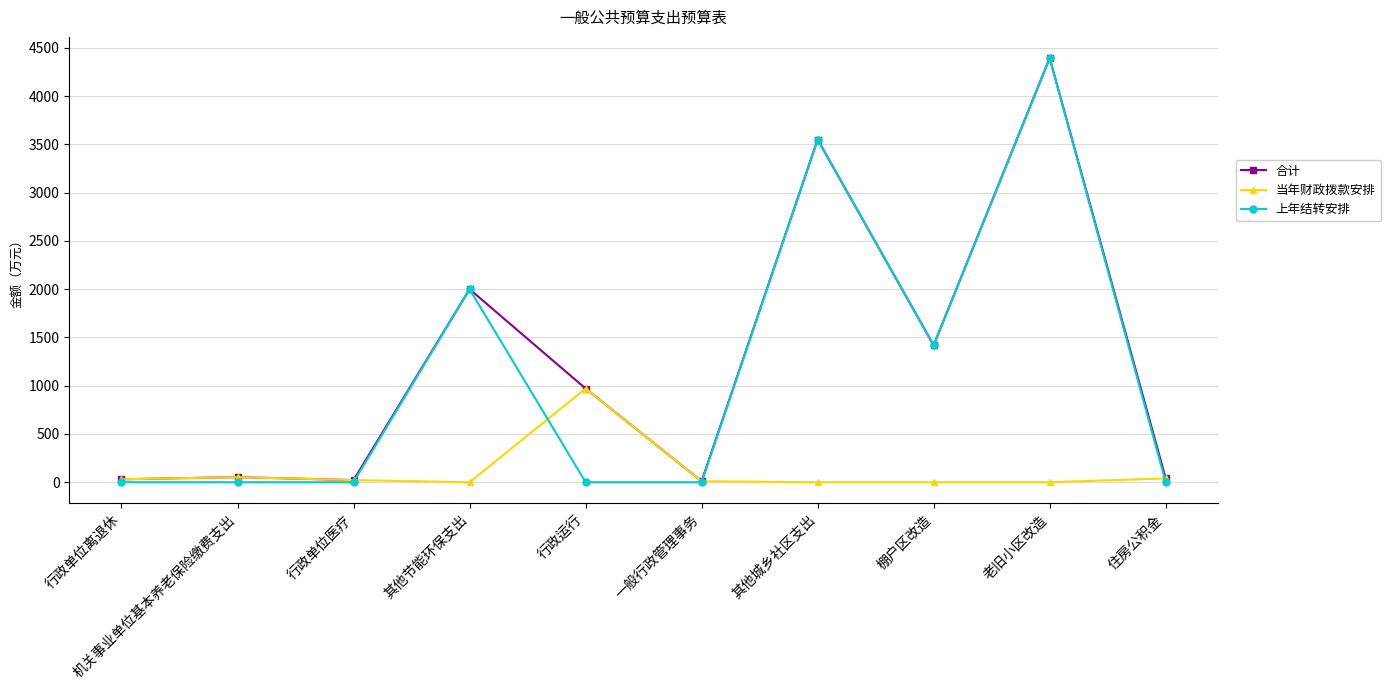

What is the label of the 7th point from the right?

其他节能环保支出